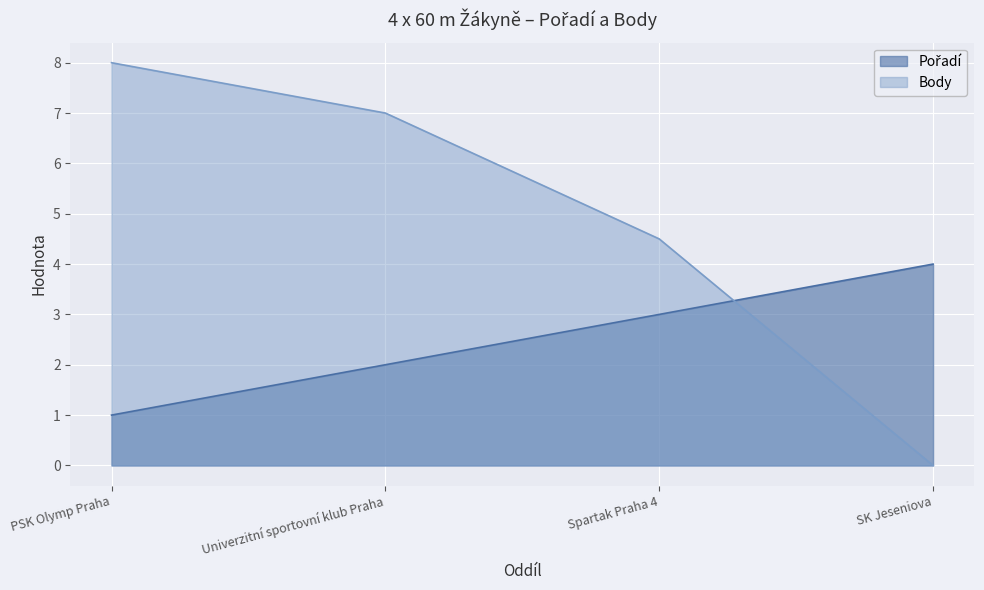

What value does the Pořadí series have at Spartak Praha 4?

3.0